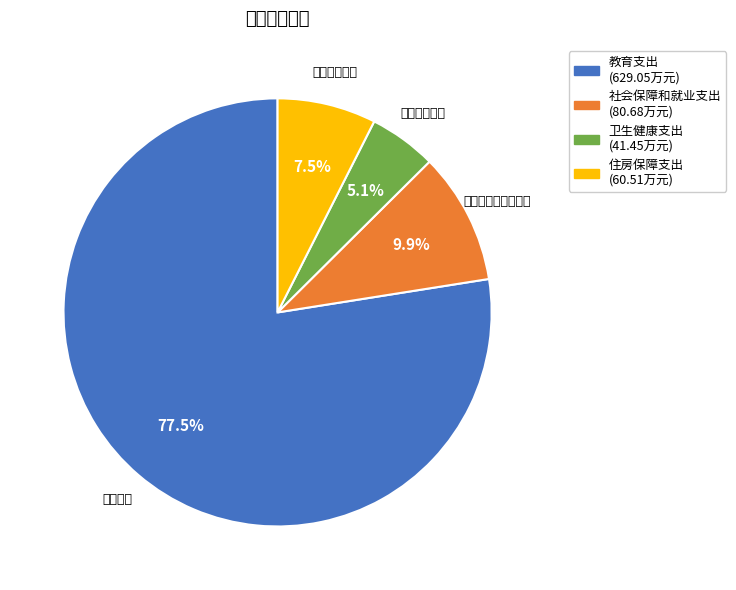

What percentage is NOT represented by 卫生健康支出?

94.9%